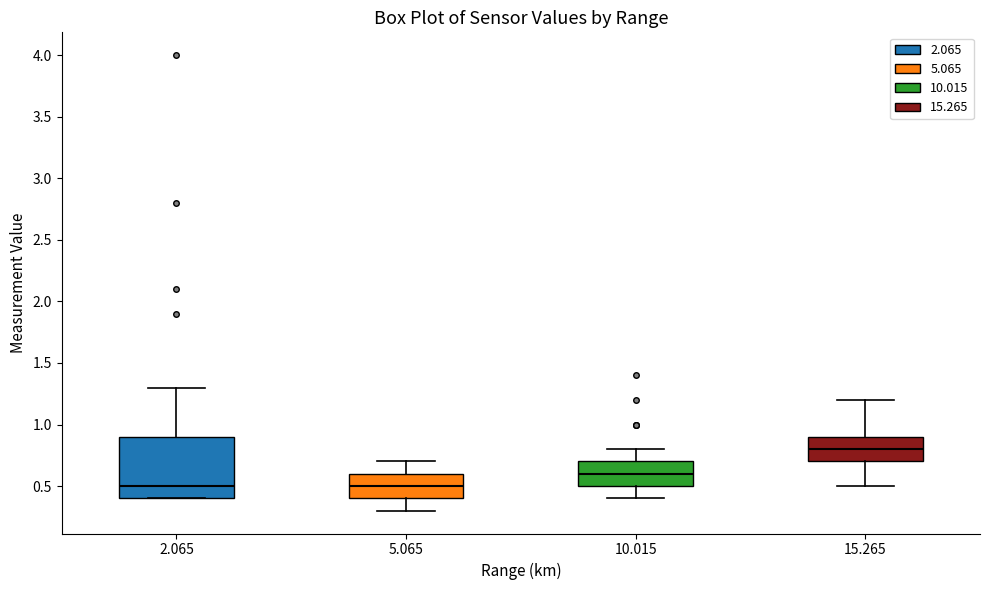

Reading left to right, transcribe this box plot: for each box, give where its median line is, the range the box spans, and where its two whiskers end, as read against the y-axis. The values are not printed on the chart, so give them approximately, as read against the axis.

2.065: median 0.5, box 0.4 to 0.9, whiskers 0.4 to 1.3
5.065: median 0.5, box 0.4 to 0.6, whiskers 0.3 to 0.7
10.015: median 0.6, box 0.5 to 0.7, whiskers 0.4 to 0.8
15.265: median 0.8, box 0.7 to 0.9, whiskers 0.5 to 1.2